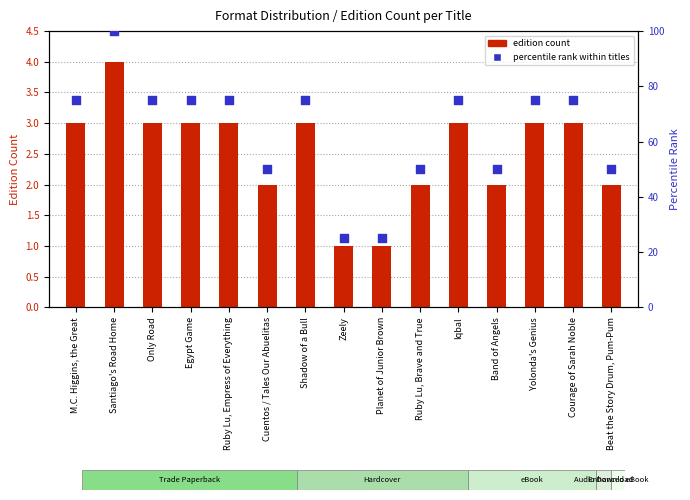

Which series reaches the minimum Y coordinate?

edition count